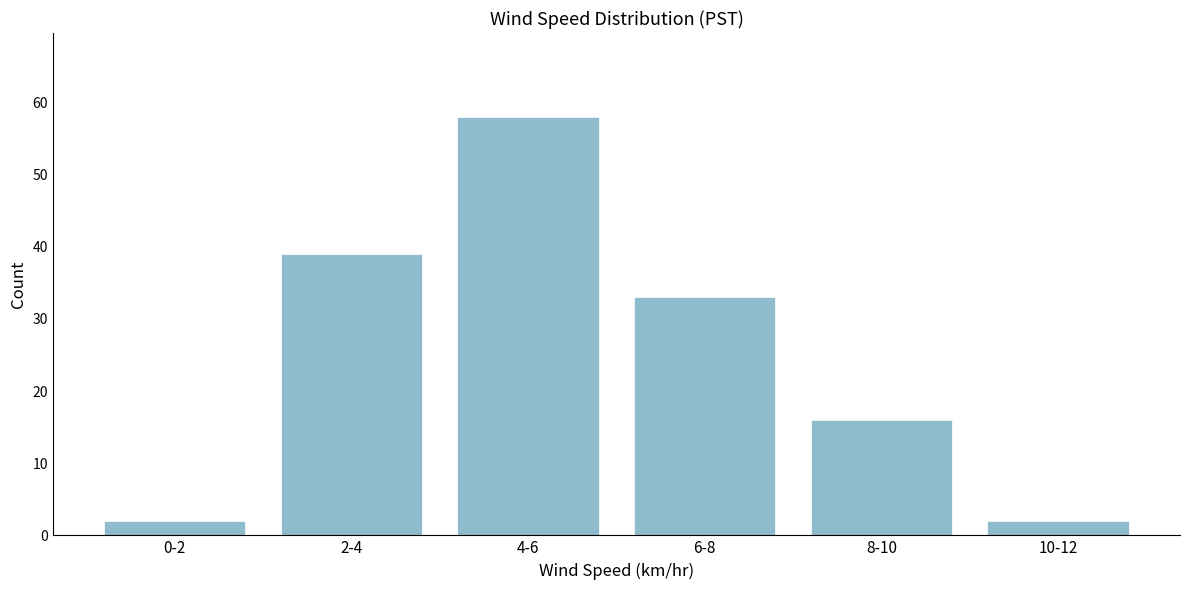

Reading left to right, list all the values displayed in this chart.

0-2=2	2-4=39	4-6=58	6-8=33	8-10=16	10-12=2